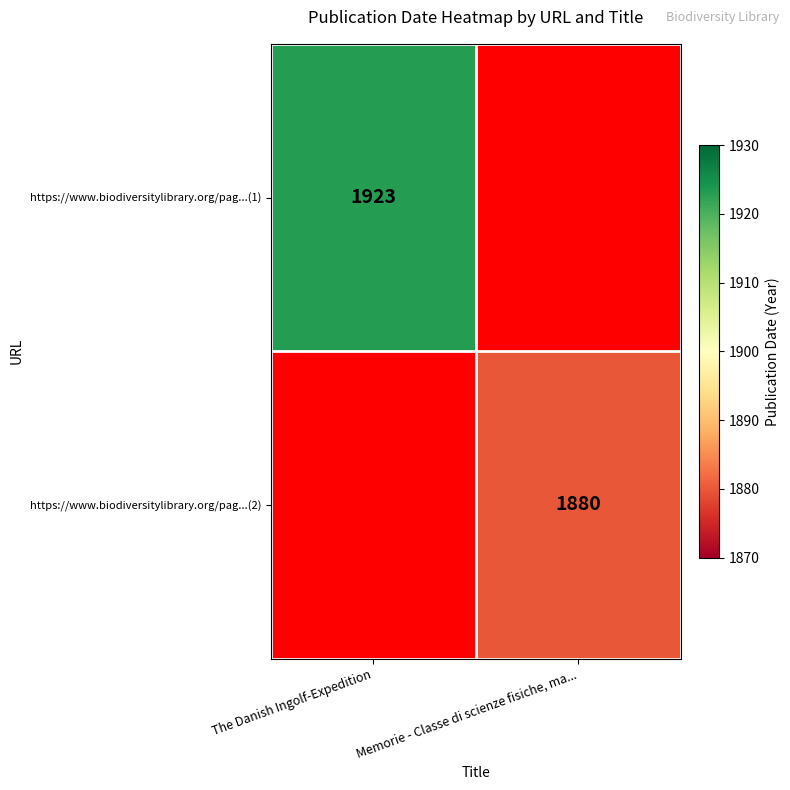

How many distinct data groups are displayed?

2